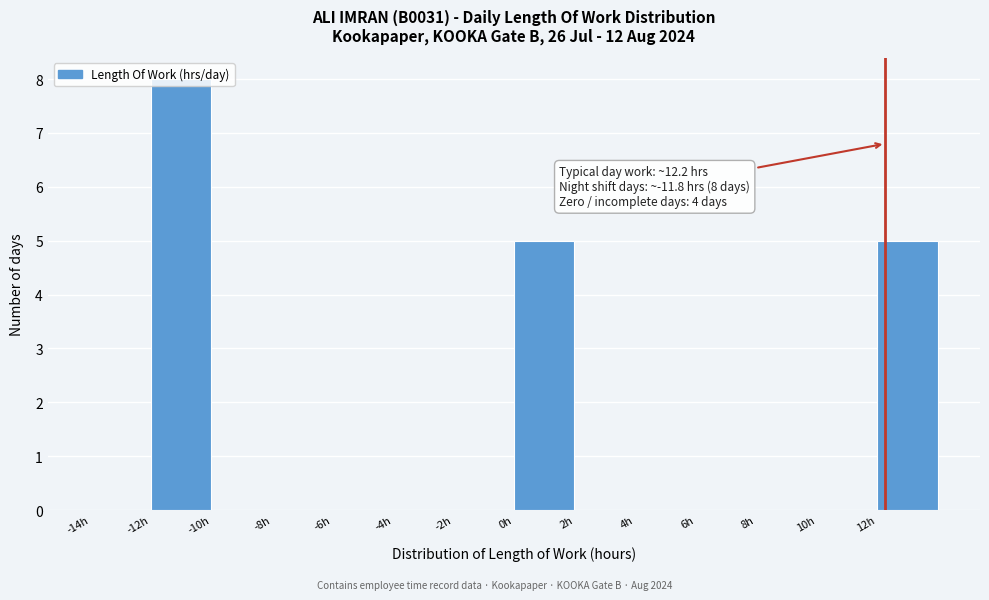

Which range on the x-axis has the tallest bar?

-12 to -10